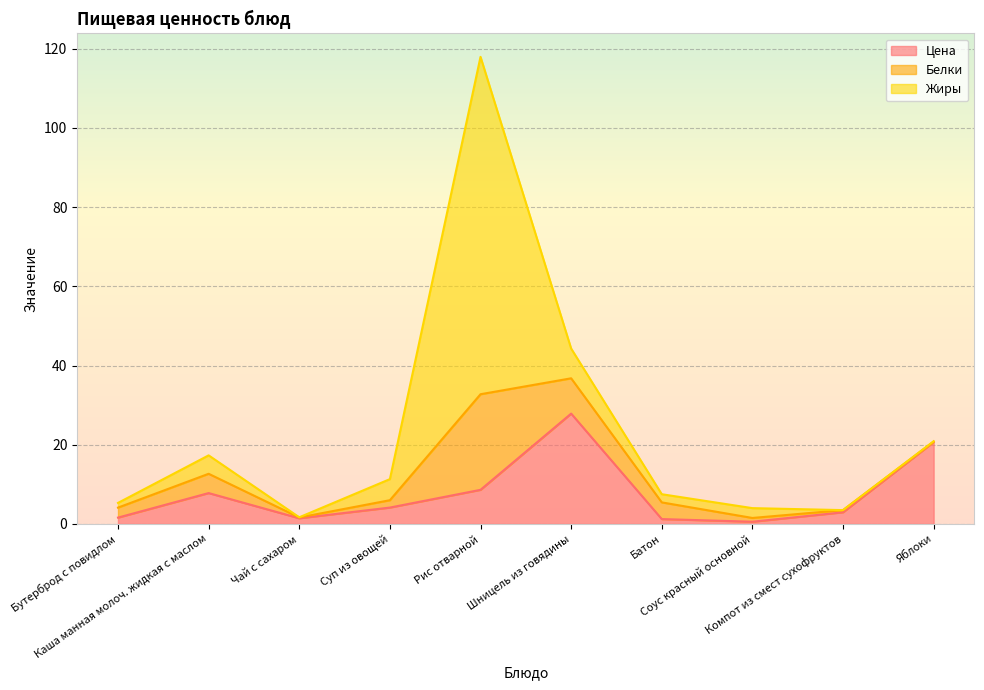

What is the value of the Жиры point at the 3rd from the left?

0.1